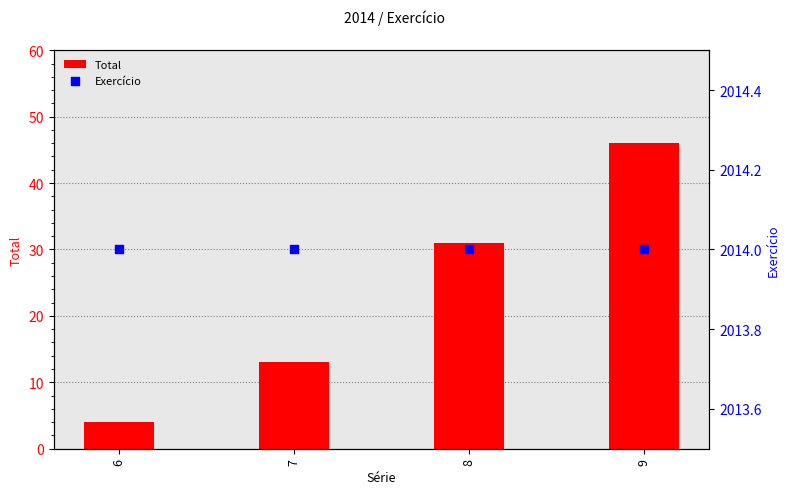

Is the value of Total at 9 greater than the value of Exercício at 7?

No